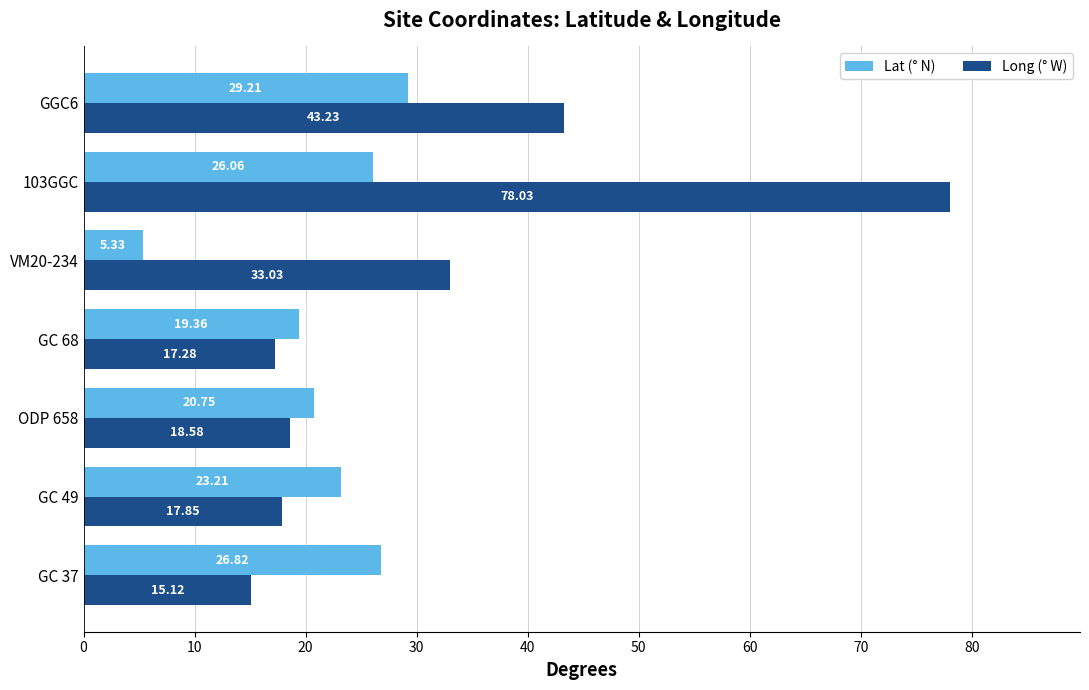

What are all the series names shown in the legend?

Lat (° N), Long (° W)